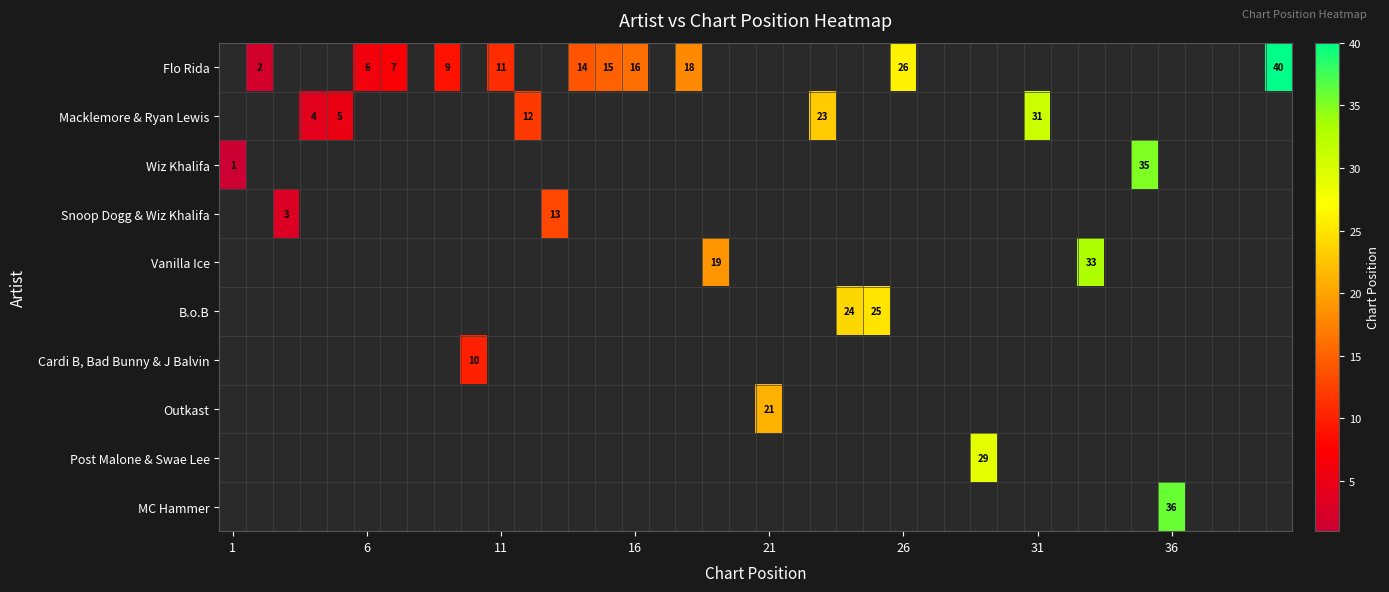

How many categories are shown in the chart?

40